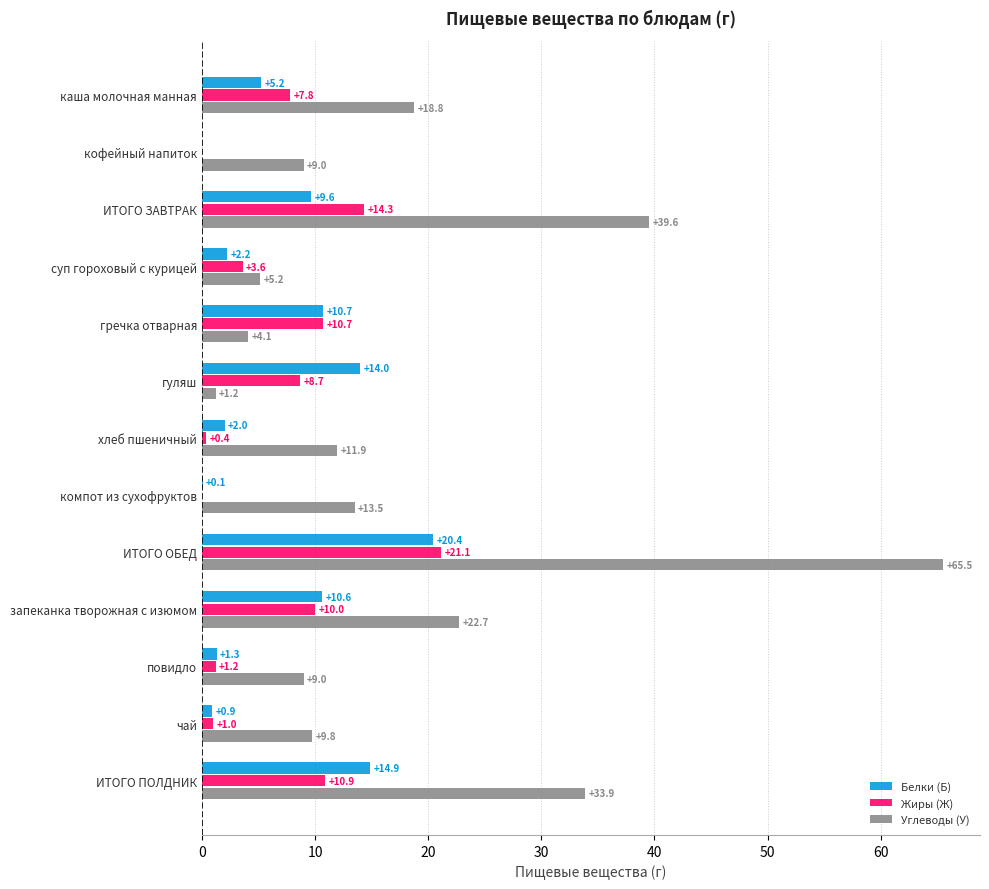

Is it true that Белки (Б) equals 0.1 at компот из сухофруктов?

True